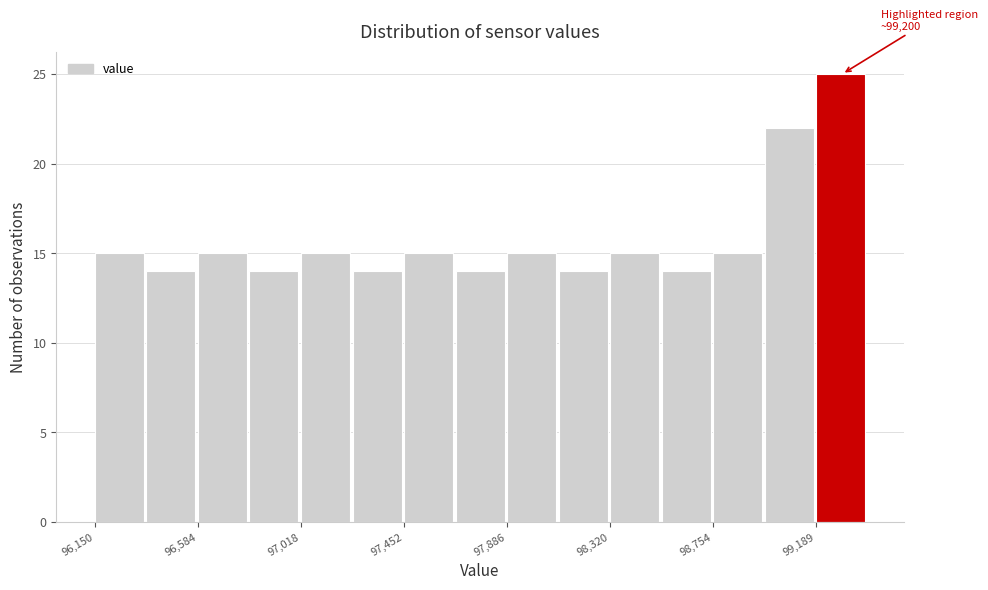

Which range on the x-axis has the tallest bar?

99200 to 99400